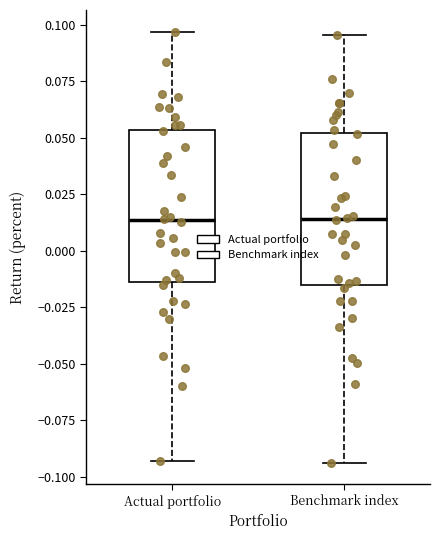

Reading left to right, transcribe this box plot: for each box, give where its median line is, the range the box spans, and where its two whiskers end, as read against the y-axis. The values are not printed on the chart, so give them approximately, as read against the axis.

Actual portfolio: median 0.015, box -0.015 to 0.055, whiskers -0.095 to 0.095
Benchmark index: median 0.015, box -0.015 to 0.050, whiskers -0.095 to 0.095